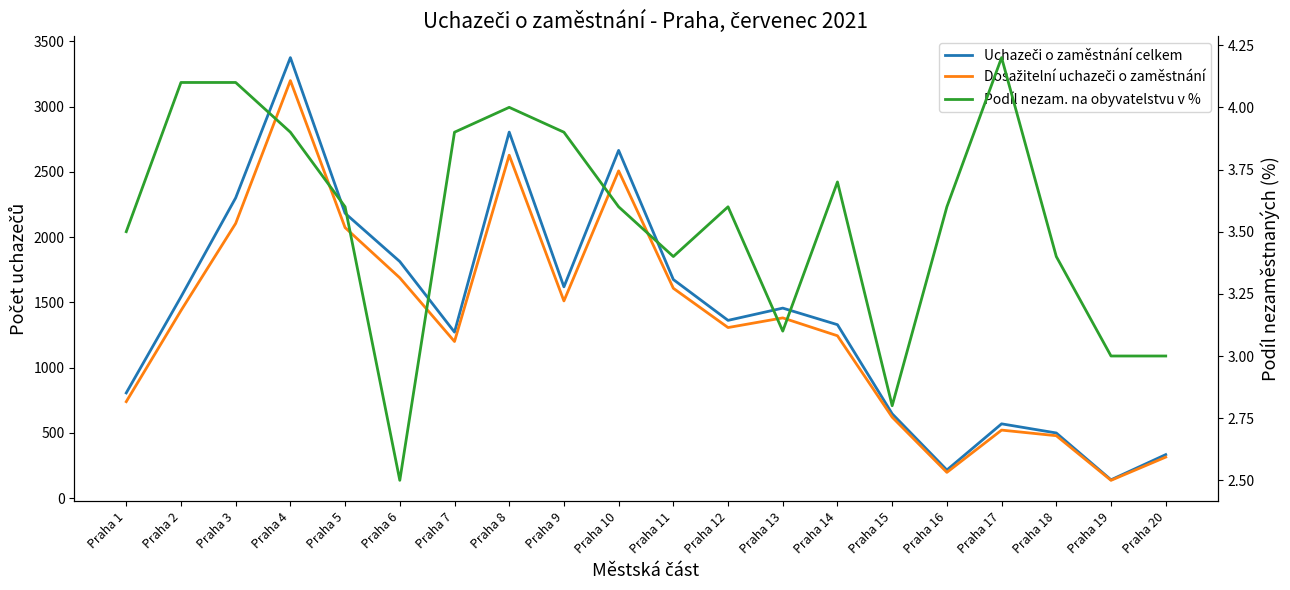

What is the minimum value for Dosažitelní uchazeči o zaměstnání?

136.0